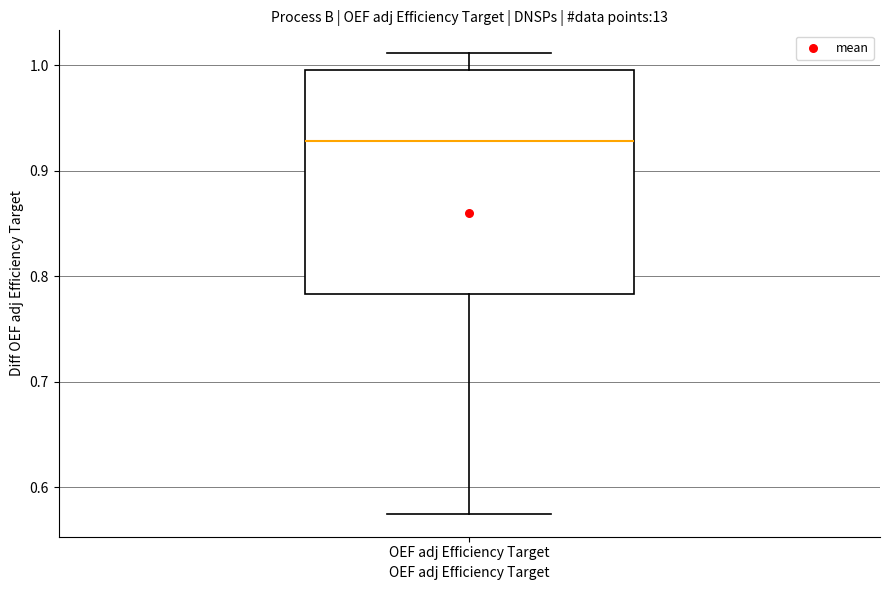

Where does the median line of the box for OEF adj Efficiency Target sit on the y-axis? The values are not printed on the chart, so give them approximately, as read against the axis.

0.93